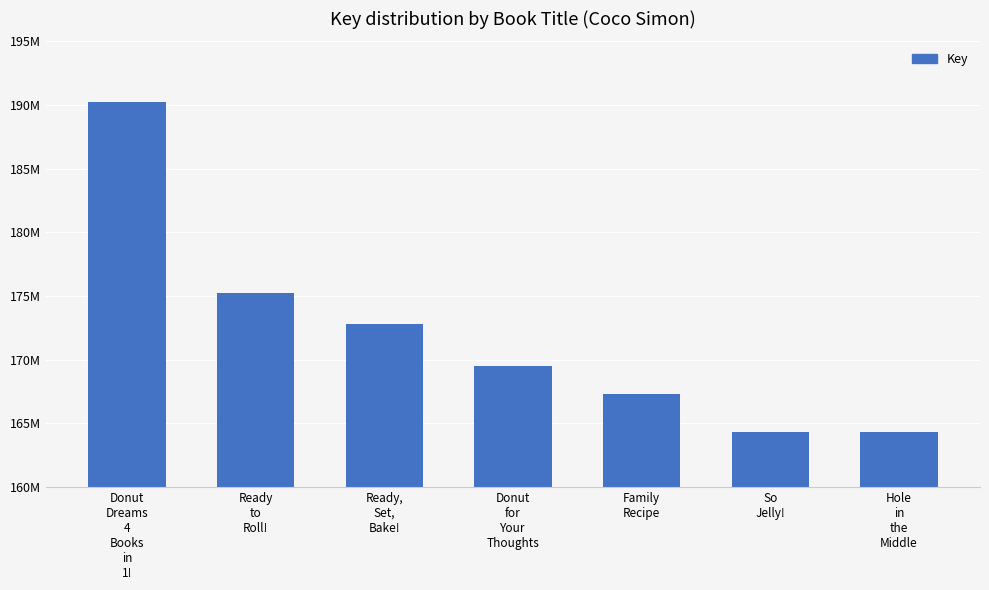

Rank the categories by value from highest to lowest.

Donut
Dreams
4
Books
in
1!, Ready
to
Roll!, Ready,
Set,
Bake!, Donut
for
Your
Thoughts, Family
Recipe, So
Jelly!, Hole
in
the
Middle